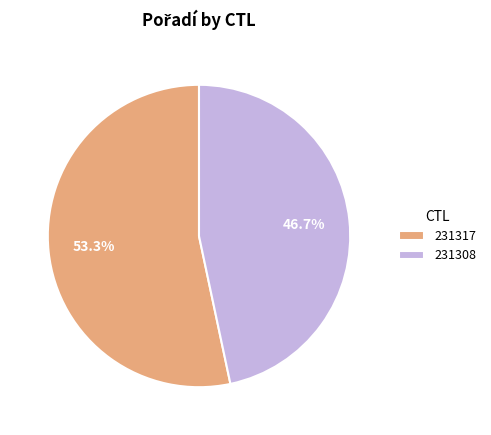

To the nearest percent, what is the average slice percentage?

50%